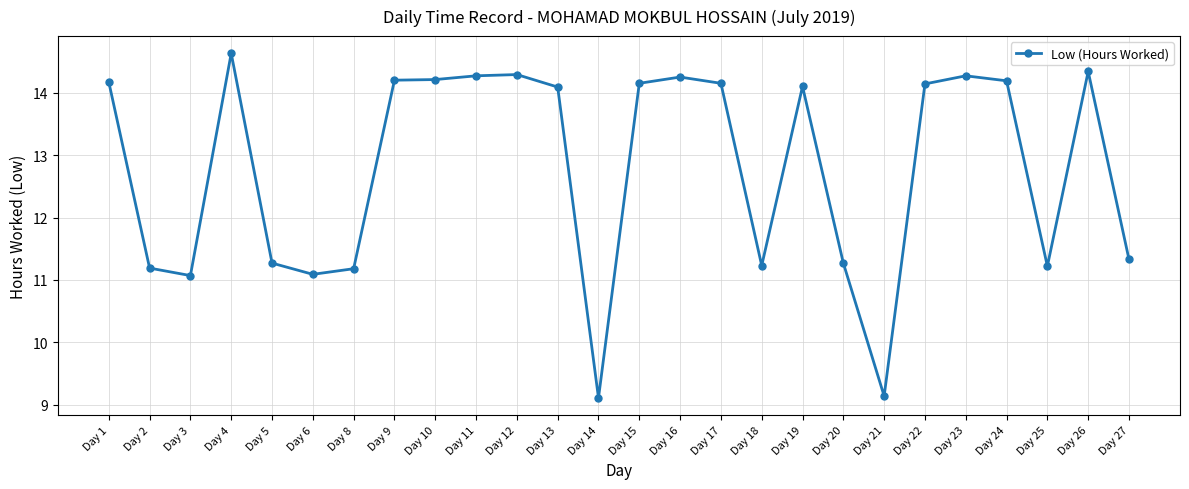

At which category does the chart reach its peak across all series?

Day 4